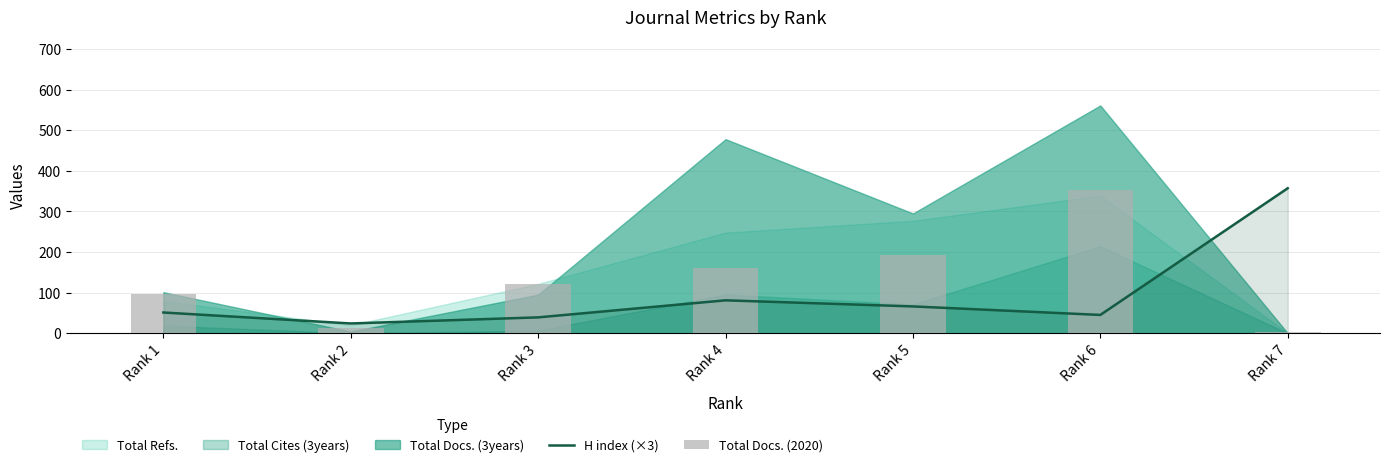

What is the difference between the second highest and minimum values in the H index (×3) series?

57